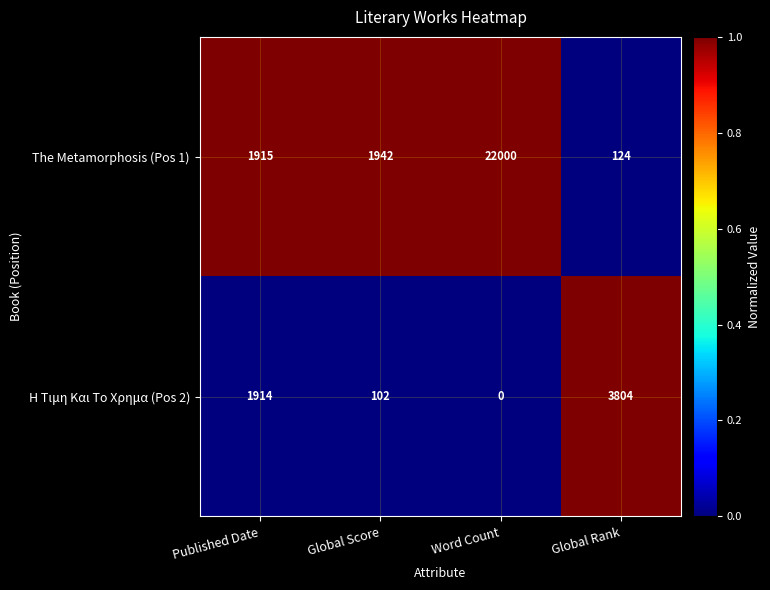

Reading right to left, list all the values displayed in this chart.

The Metamorphosis (Pos 1): 124	22000	1942	1915
Η Τιμη Και Το Χρημα (Pos 2): 3804	0	102	1914